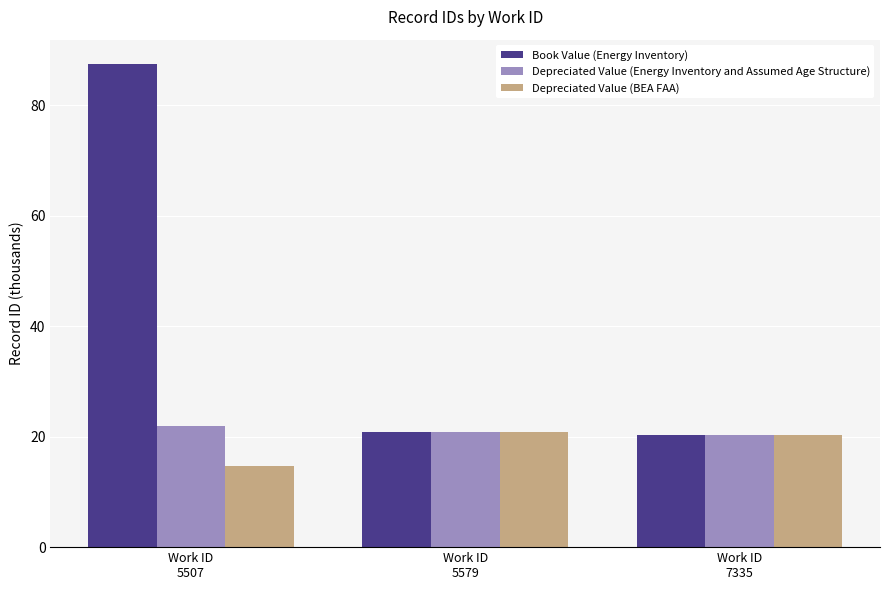

The value of Book Value (Energy Inventory) at Work ID
7335 is 10.8. True or false?

False